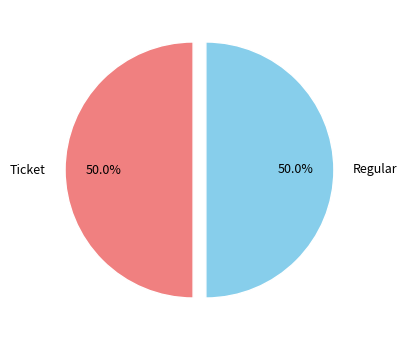

How many slices are in this pie chart?

2